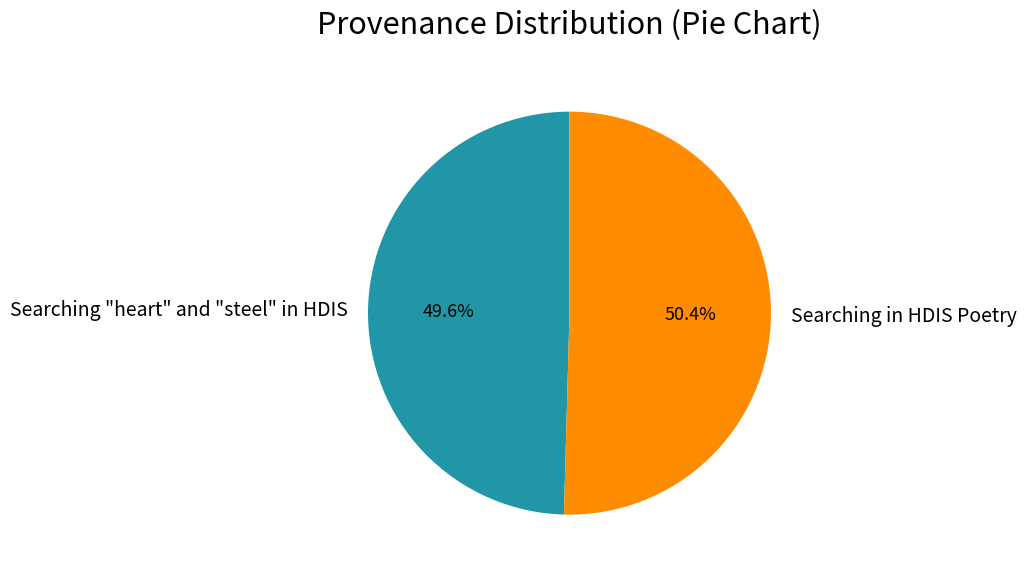

To the nearest percent, what portion does Searching "heart" and "steel" in HDIS represent?

50%